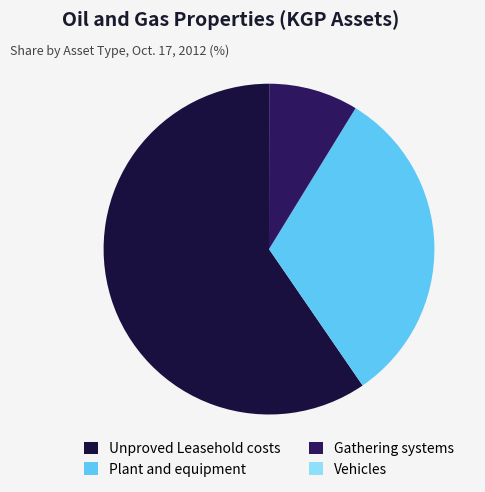

The Plant and equipment slice represents 32% of the pie. True or false?

True